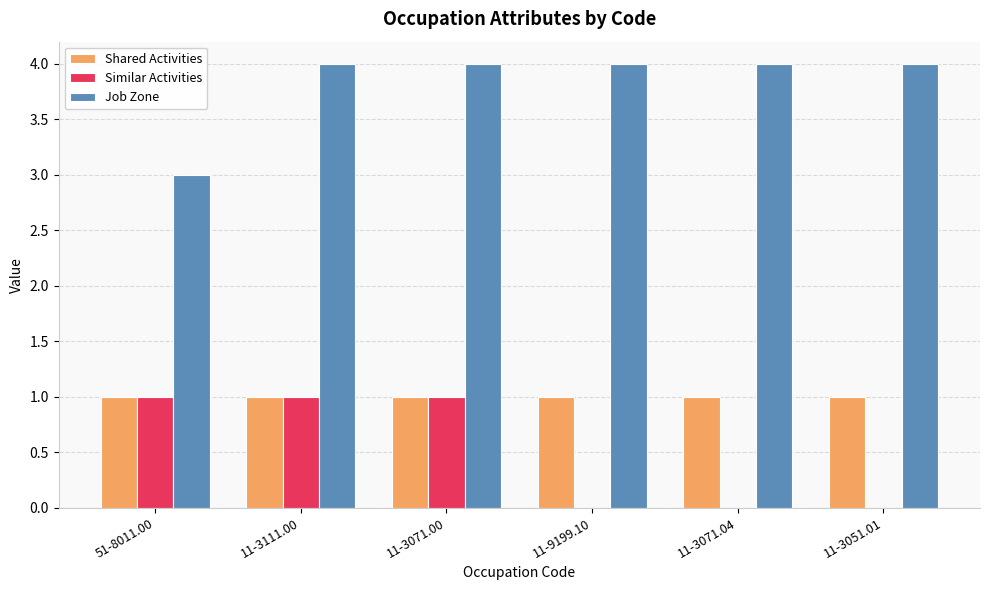

How many Job Zone values are between 4 and 5?

5